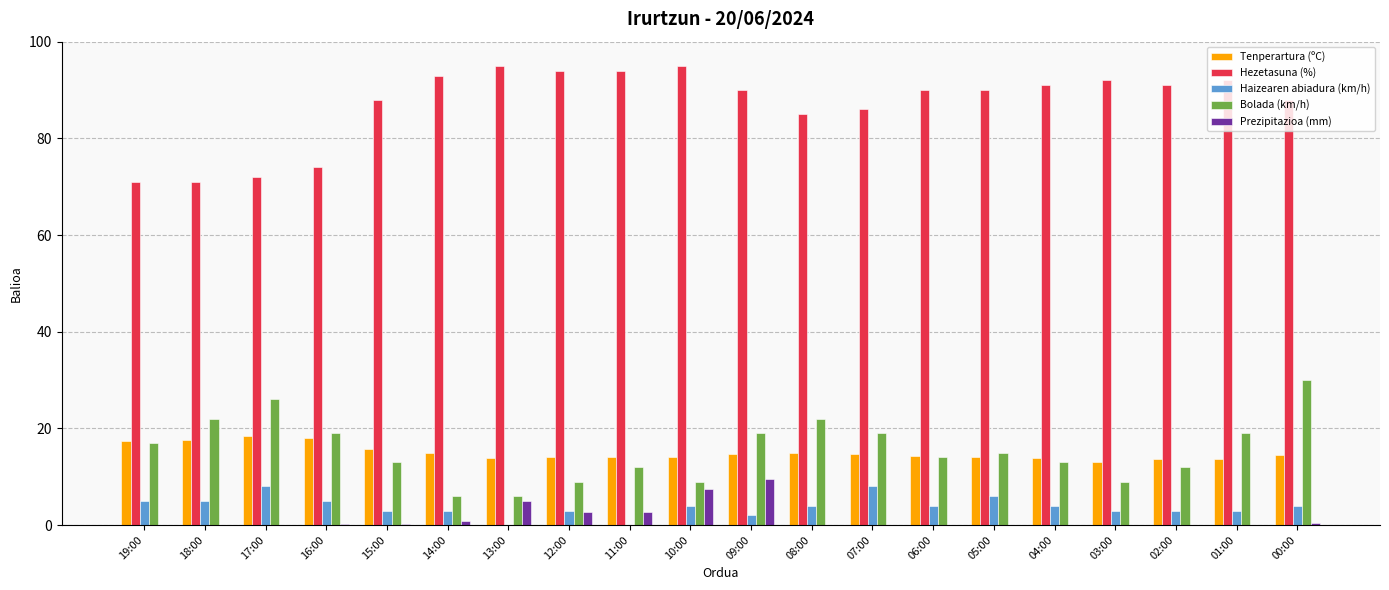

True or false: Haizearen abiadura (km/h) has a value of -5.2 at 11:00.

False